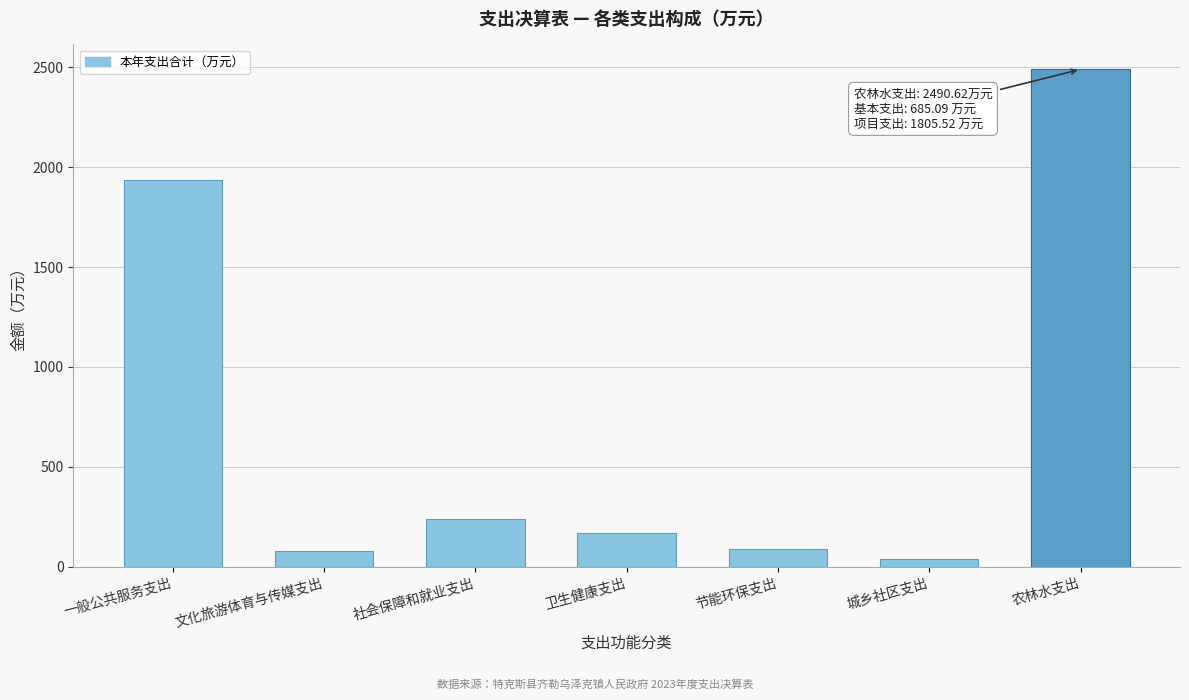

What is the label of the 6th bar from the right?

文化旅游体育与传媒支出